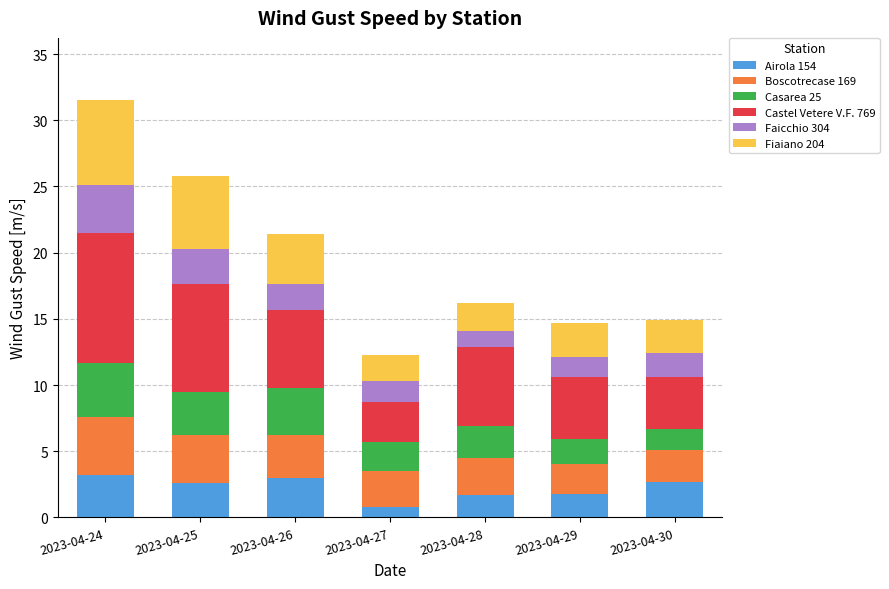

What is the lowest value of the Airola 154 series?

0.8